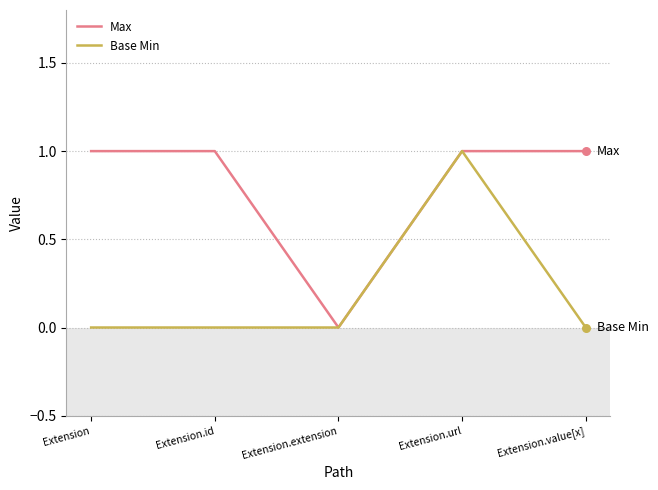

What are all the series names shown in the legend?

Max, Base Min